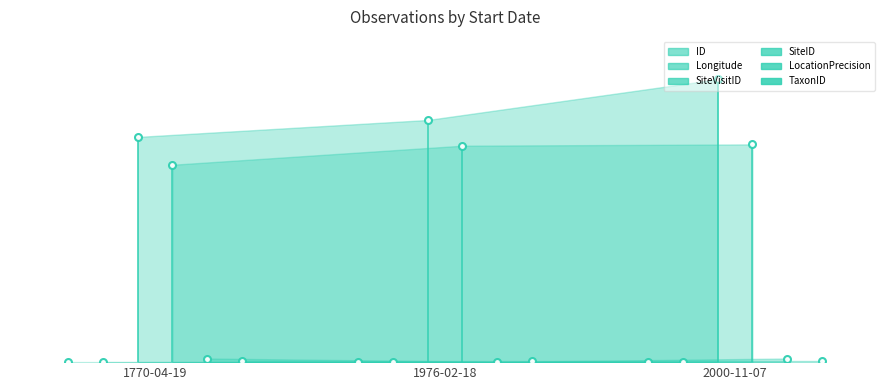

Is it true that ID equals 0.0 at 1770-04-19?

False